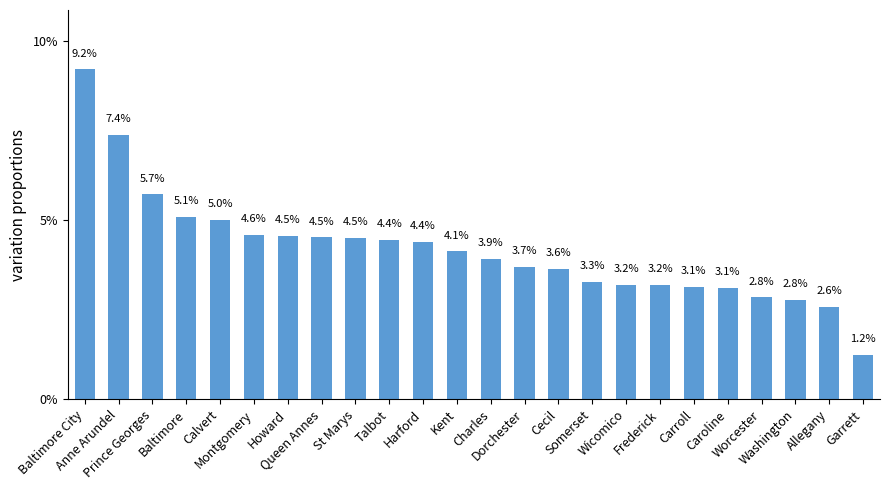

What is the ratio of the value at Prince Georges to the value at Harford?

1.3